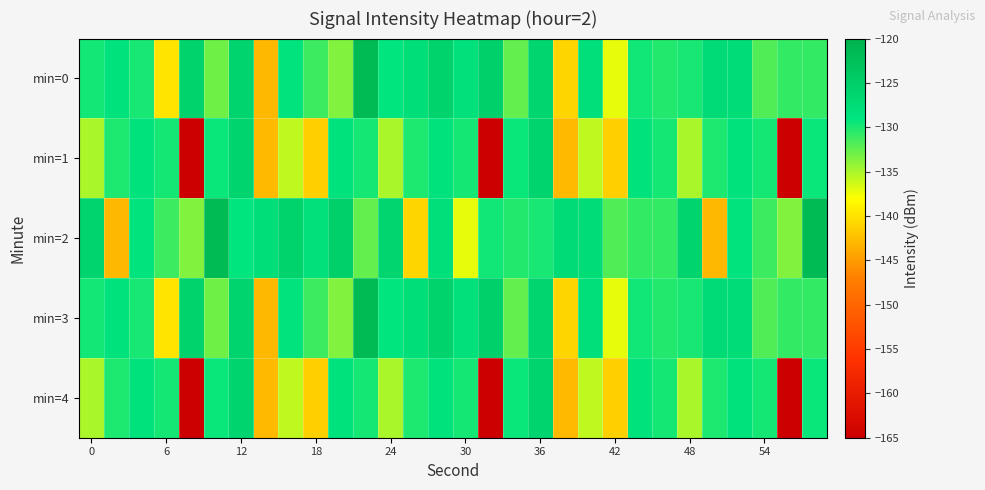

What is the greatest value displayed?

-121.5